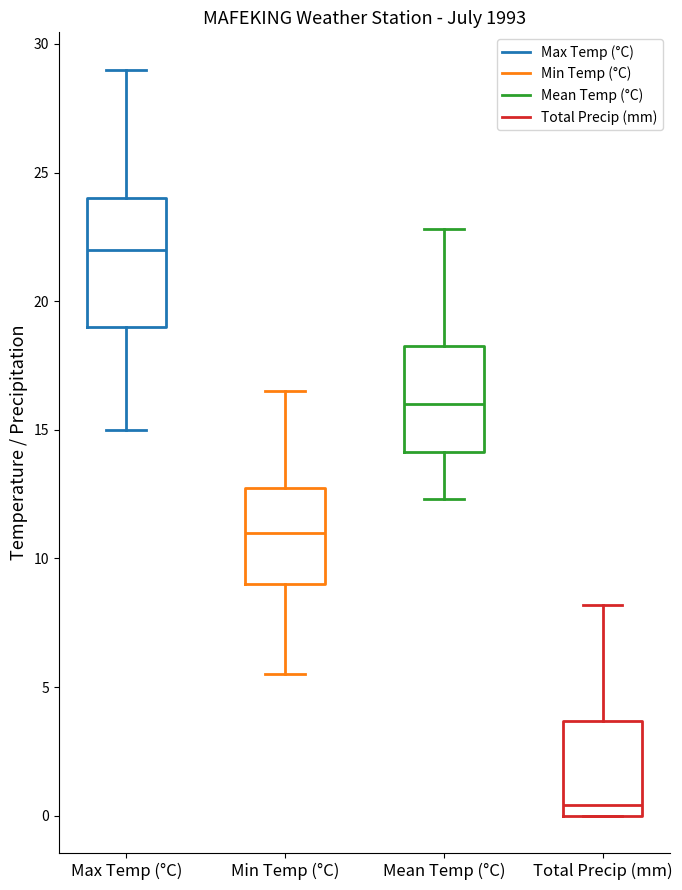

Where does the upper whisker of the box for Max Temp (°C) end on the y-axis? The values are not printed on the chart, so give them approximately, as read against the axis.

29.0